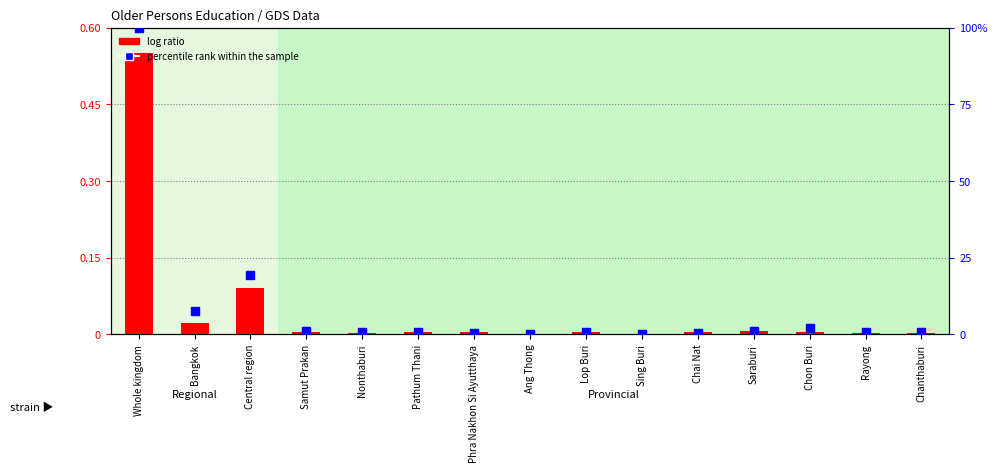

What are all the series names shown in the legend?

log ratio, percentile rank within the sample